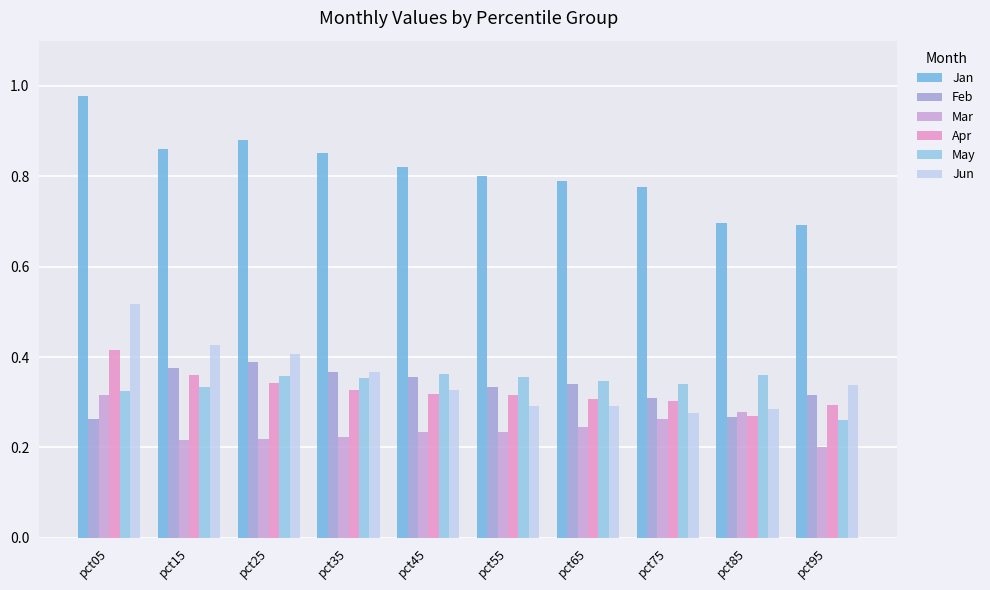

Reading left to right, list all the values displayed in this chart.

Jan: pct05=1.0	pct15=0.9	pct25=0.9	pct35=0.9	pct45=0.8	pct55=0.8	pct65=0.8	pct75=0.8	pct85=0.7	pct95=0.7
Feb: pct05=0.3	pct15=0.4	pct25=0.4	pct35=0.4	pct45=0.4	pct55=0.3	pct65=0.3	pct75=0.3	pct85=0.3	pct95=0.3
Mar: pct05=0.3	pct15=0.2	pct25=0.2	pct35=0.2	pct45=0.2	pct55=0.2	pct65=0.2	pct75=0.3	pct85=0.3	pct95=0.2
Apr: pct05=0.4	pct15=0.4	pct25=0.3	pct35=0.3	pct45=0.3	pct55=0.3	pct65=0.3	pct75=0.3	pct85=0.3	pct95=0.3
May: pct05=0.3	pct15=0.3	pct25=0.4	pct35=0.4	pct45=0.4	pct55=0.4	pct65=0.3	pct75=0.3	pct85=0.4	pct95=0.3
Jun: pct05=0.5	pct15=0.4	pct25=0.4	pct35=0.4	pct45=0.3	pct55=0.3	pct65=0.3	pct75=0.3	pct85=0.3	pct95=0.3